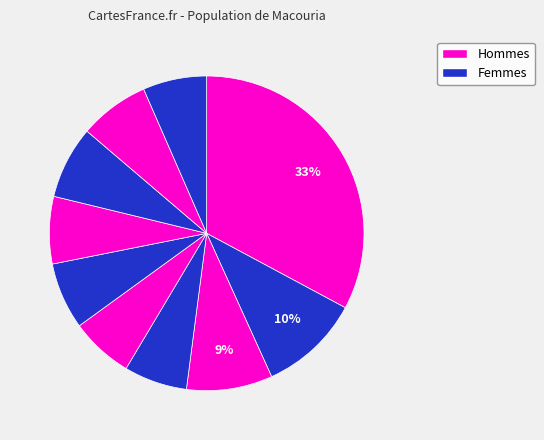

Does any single category account for the majority?

No